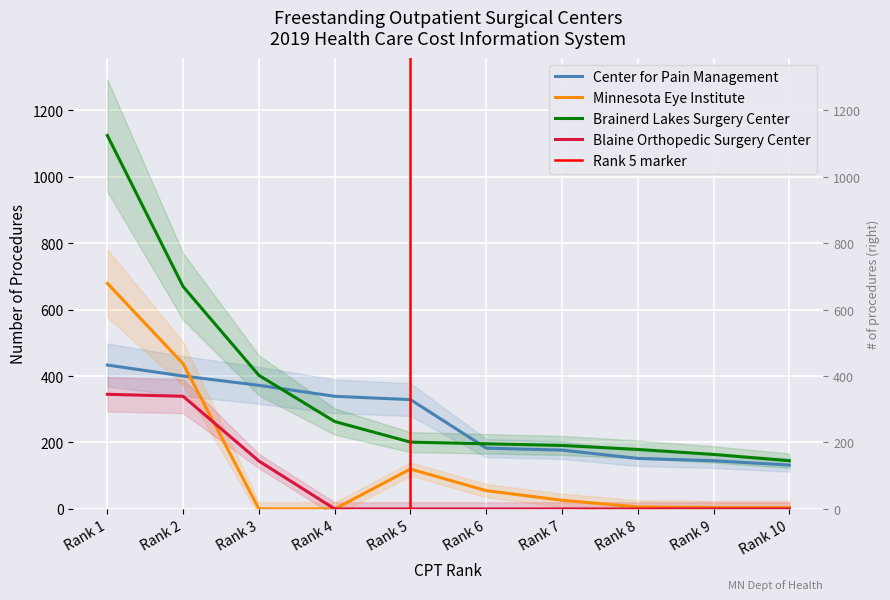

Which series has the widest spread of values?

Brainerd Lakes Surgery Center